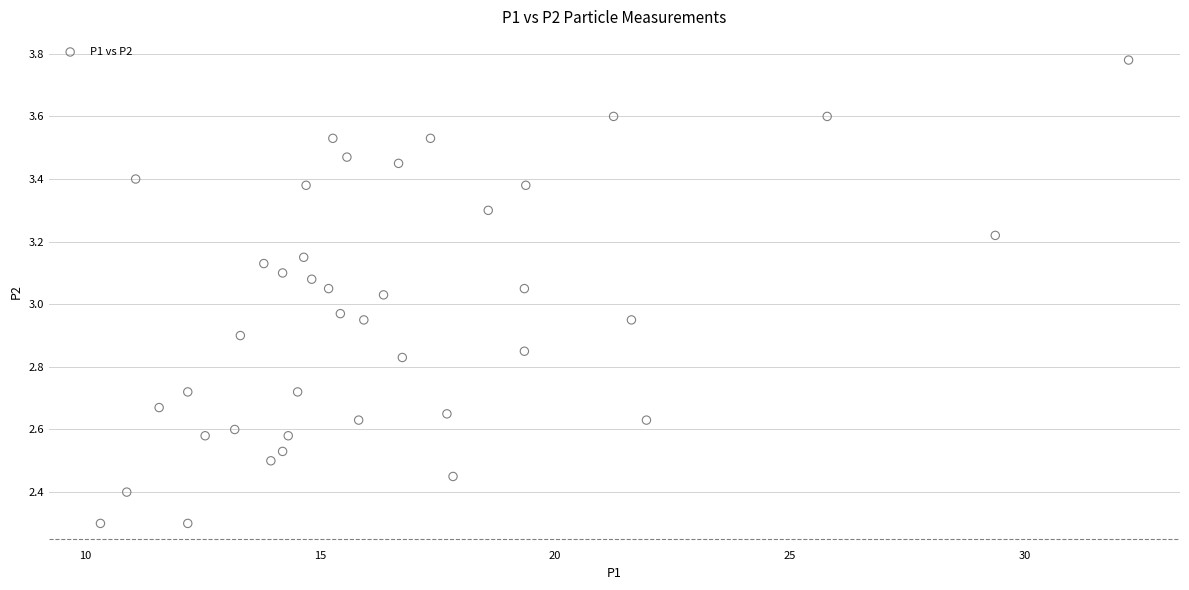

What is the range of X values (max minus min)?

21.9